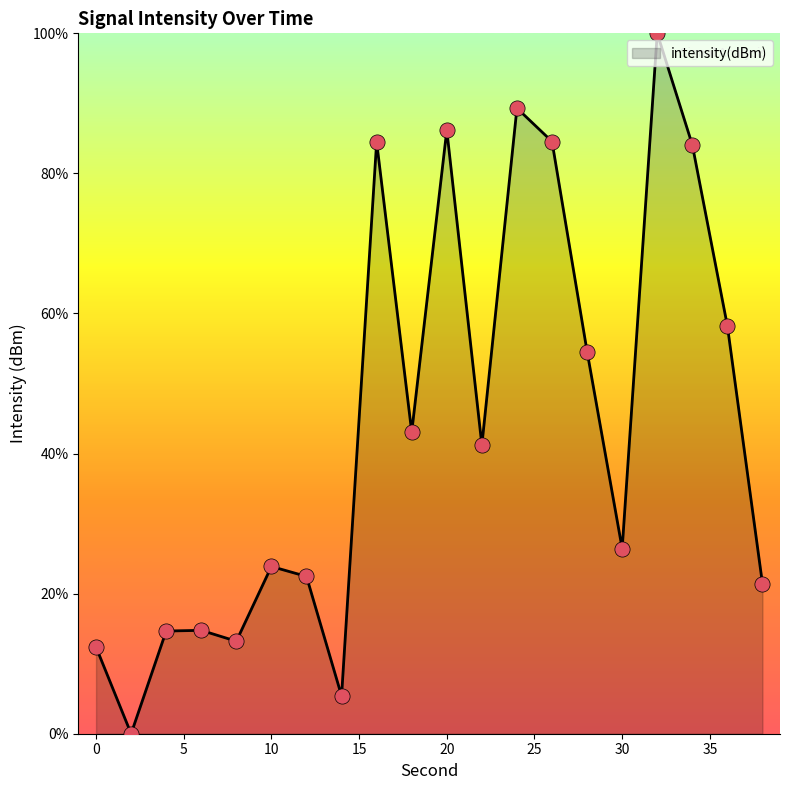

What is the greatest value displayed?

100.0